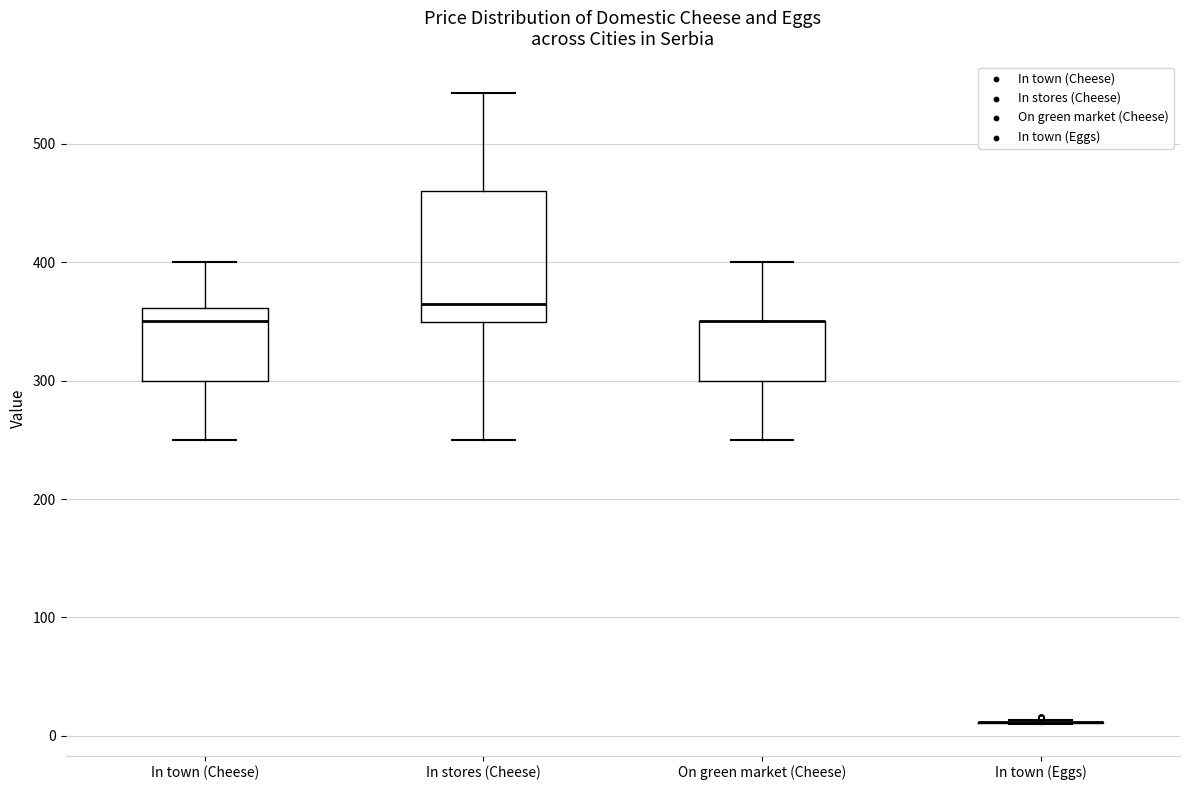

Reading left to right, transcribe this box plot: for each box, give where its median line is, the range the box spans, and where its two whiskers end, as read against the y-axis. The values are not printed on the chart, so give them approximately, as read against the axis.

In town (Cheese): median 350, box 300 to 360, whiskers 250 to 400
In stores (Cheese): median 360, box 350 to 460, whiskers 250 to 540
On green market (Cheese): median 350 (drawn on the box's upper edge), box 300 to 350, whiskers 250 to 400
In town (Eggs): box collapsed to a line at 10, whiskers 10 to 10